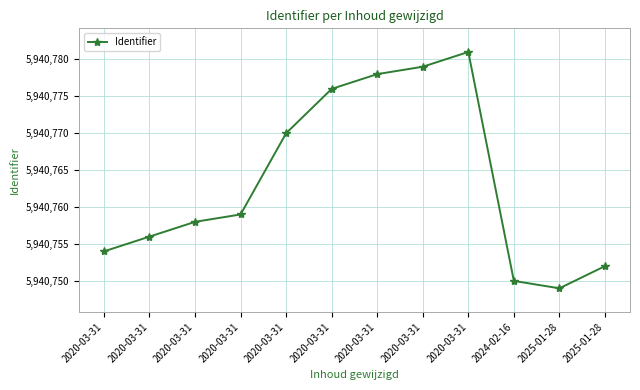

The chart shows a value of 5940752 at 2025-01-28. True or false?

True